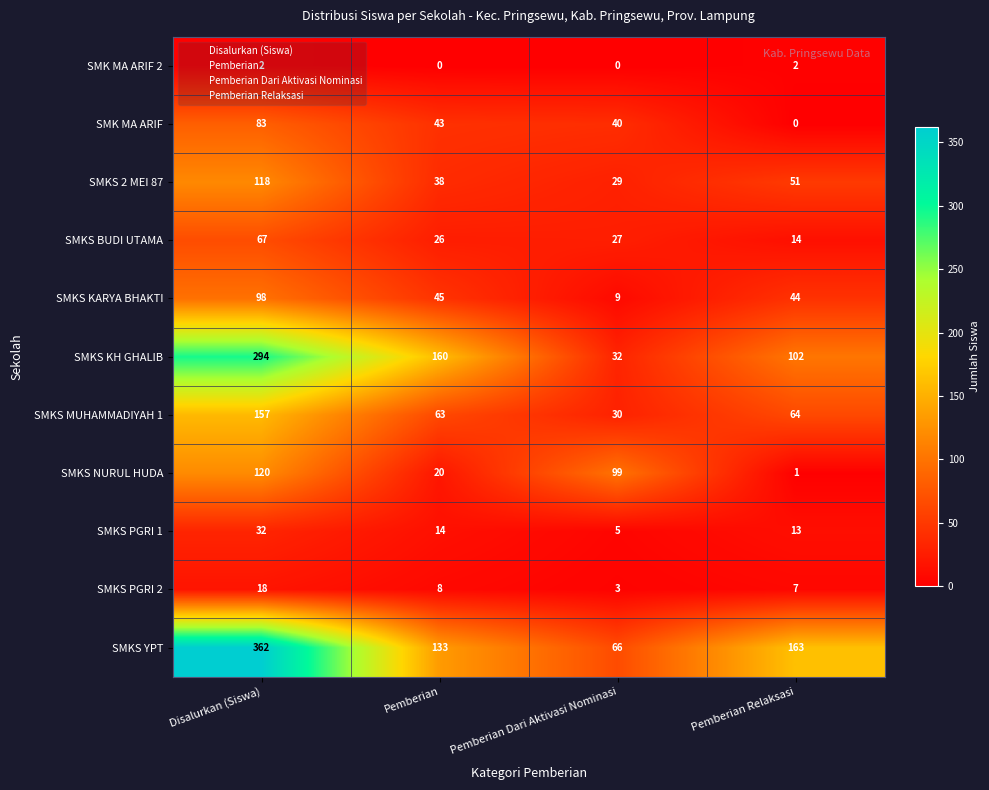

Which series has the widest spread of values?

SMKS YPT